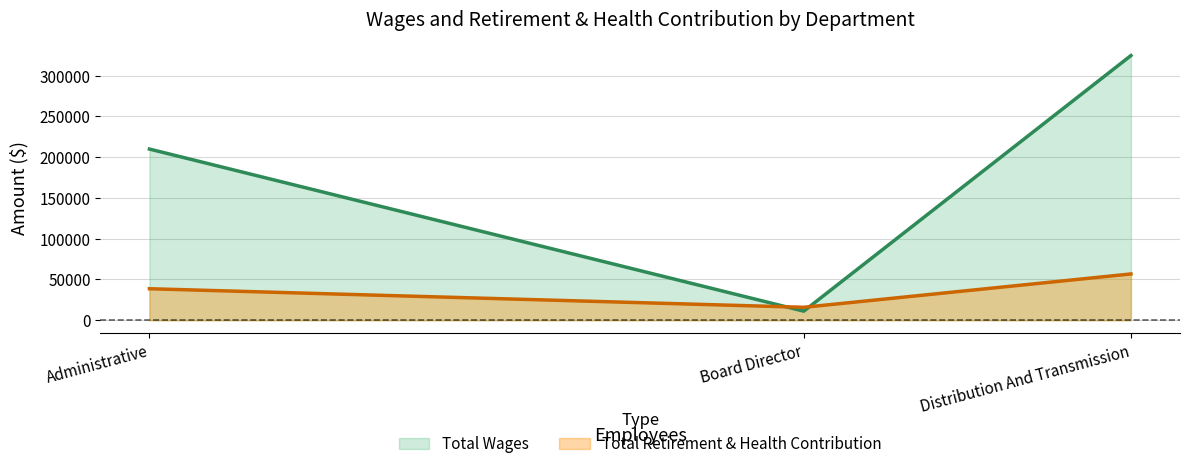

Rank the categories by Total Wages value from highest to lowest.

Distribution And Transmission, Administrative, Board Director